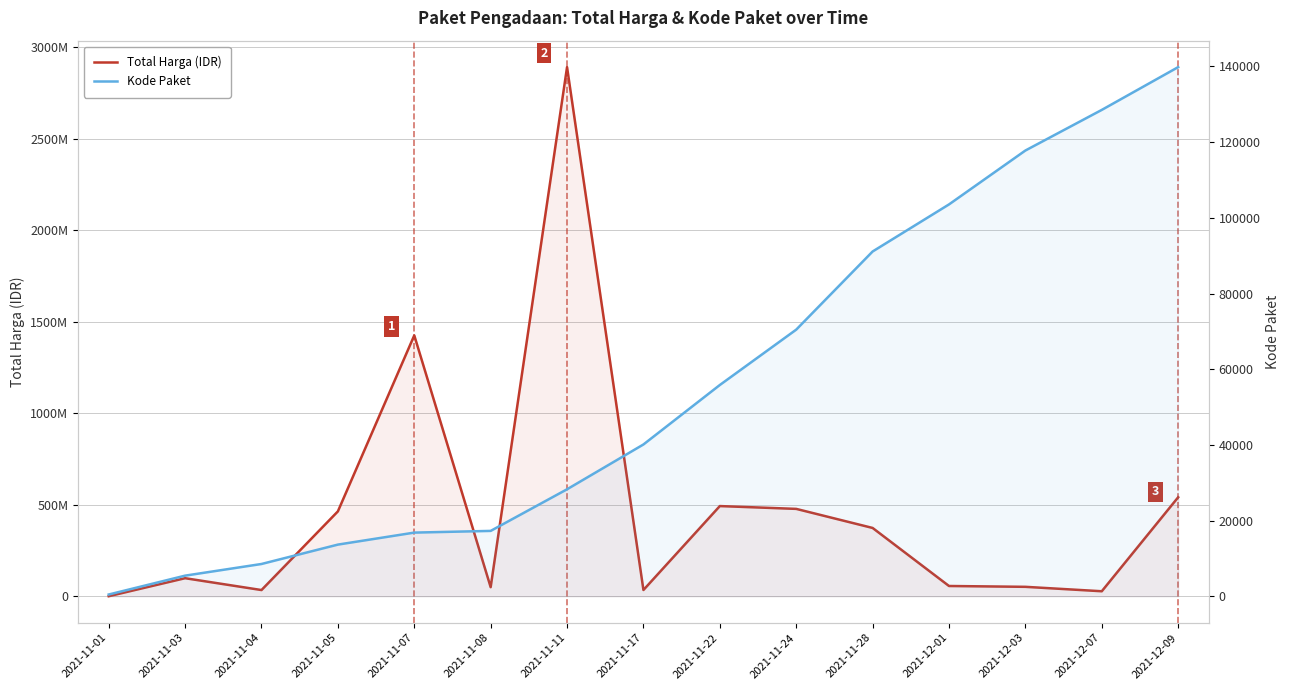

At which category is the sum across all series the highest?

2021-11-11